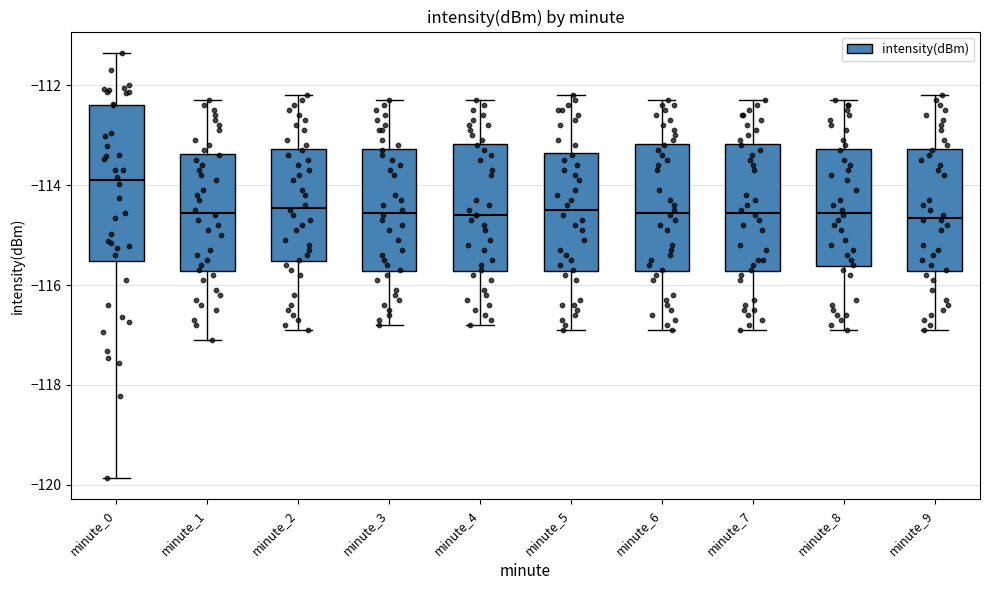

Reading left to right, transcribe this box plot: for each box, give where its median line is, the range the box spans, and where its two whiskers end, as read against the y-axis. The values are not printed on the chart, so give them approximately, as read against the axis.

minute_0: median -113.8, box -115.6 to -112.4, whiskers -119.8 to -111.4
minute_1: median -114.6, box -115.8 to -113.4, whiskers -117.0 to -112.2
minute_2: median -114.4, box -115.6 to -113.2, whiskers -116.8 to -112.2
minute_3: median -114.6, box -115.8 to -113.2, whiskers -116.8 to -112.2
minute_4: median -114.6, box -115.8 to -113.2, whiskers -116.8 to -112.2
minute_5: median -114.4, box -115.8 to -113.4, whiskers -116.8 to -112.2
minute_6: median -114.6, box -115.8 to -113.2, whiskers -116.8 to -112.2
minute_7: median -114.6, box -115.8 to -113.2, whiskers -116.8 to -112.2
minute_8: median -114.6, box -115.6 to -113.2, whiskers -116.8 to -112.2
minute_9: median -114.6, box -115.8 to -113.2, whiskers -116.8 to -112.2